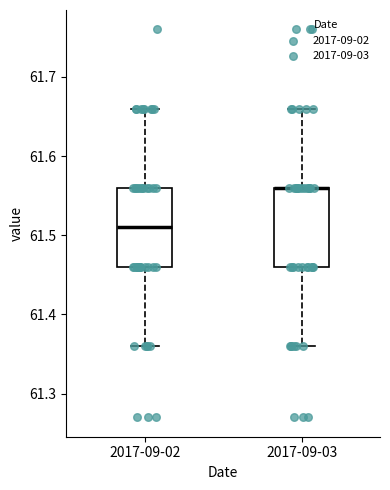

Reading left to right, read every box against the y-axis: the position of its median line, the range the box covers, and the ends of its whiskers. The values are not printed on the chart, so give them approximately, as read against the axis.

2017-09-02: median 61.51, box 61.46 to 61.56, whiskers 61.36 to 61.66
2017-09-03: median 61.56 (drawn on the box's upper edge), box 61.46 to 61.56, whiskers 61.36 to 61.66